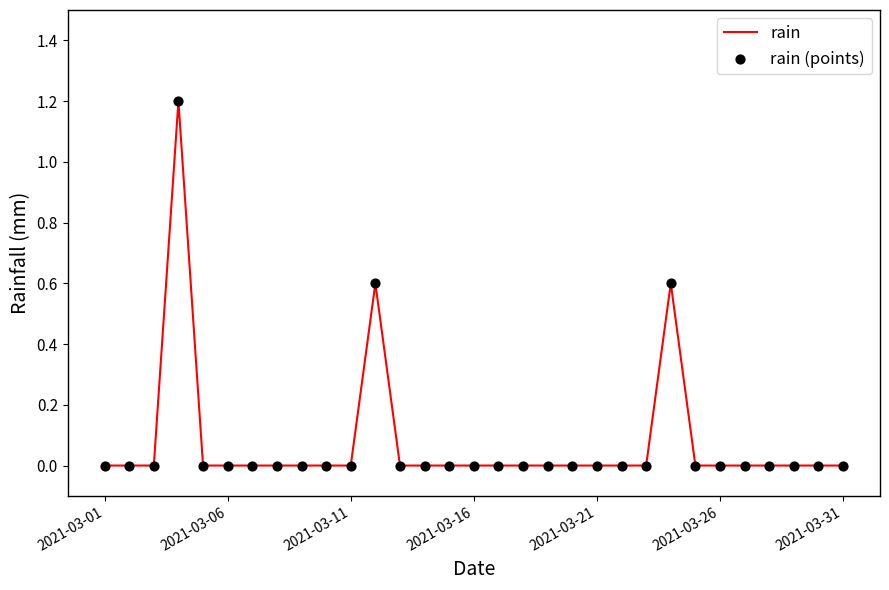

What is the greatest value displayed?

1.2